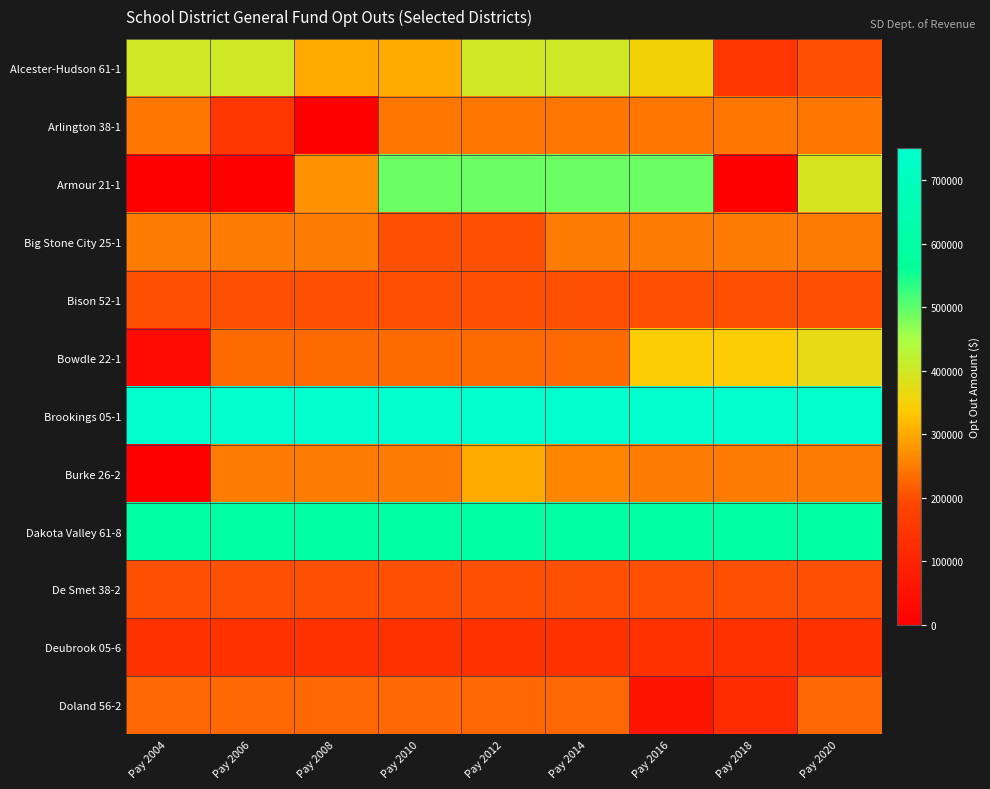

What is the maximum value shown in the chart?

750000